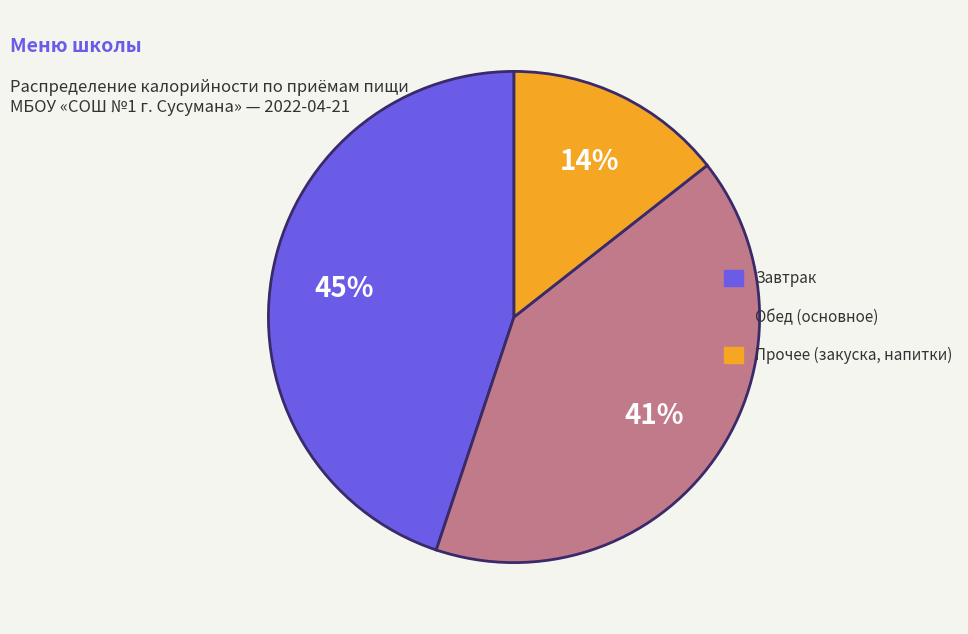

Does any single category account for the majority?

No